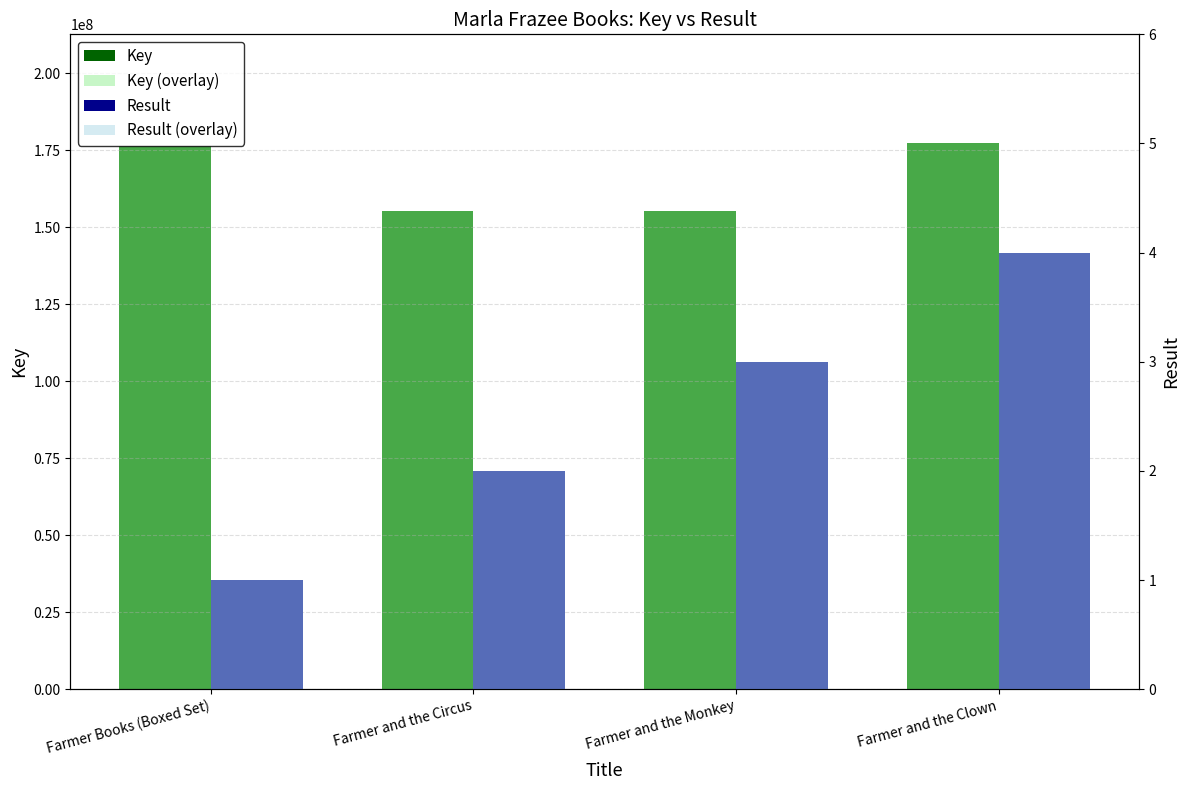

Between Farmer and the Circus and Farmer and the Monkey, which is larger?

Farmer and the Circus